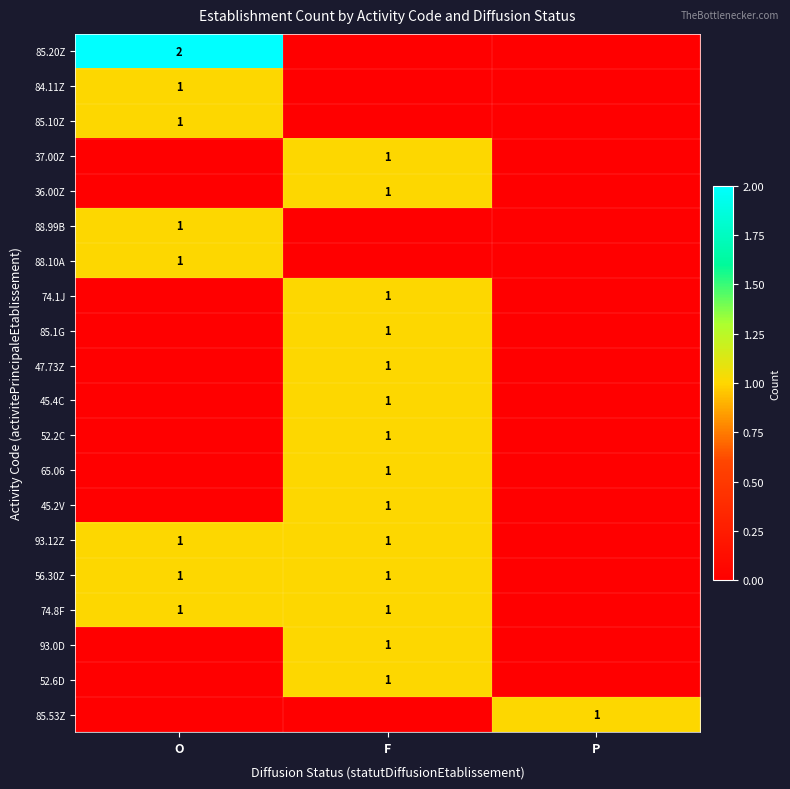

Which label corresponds to the largest value in the chart?

O